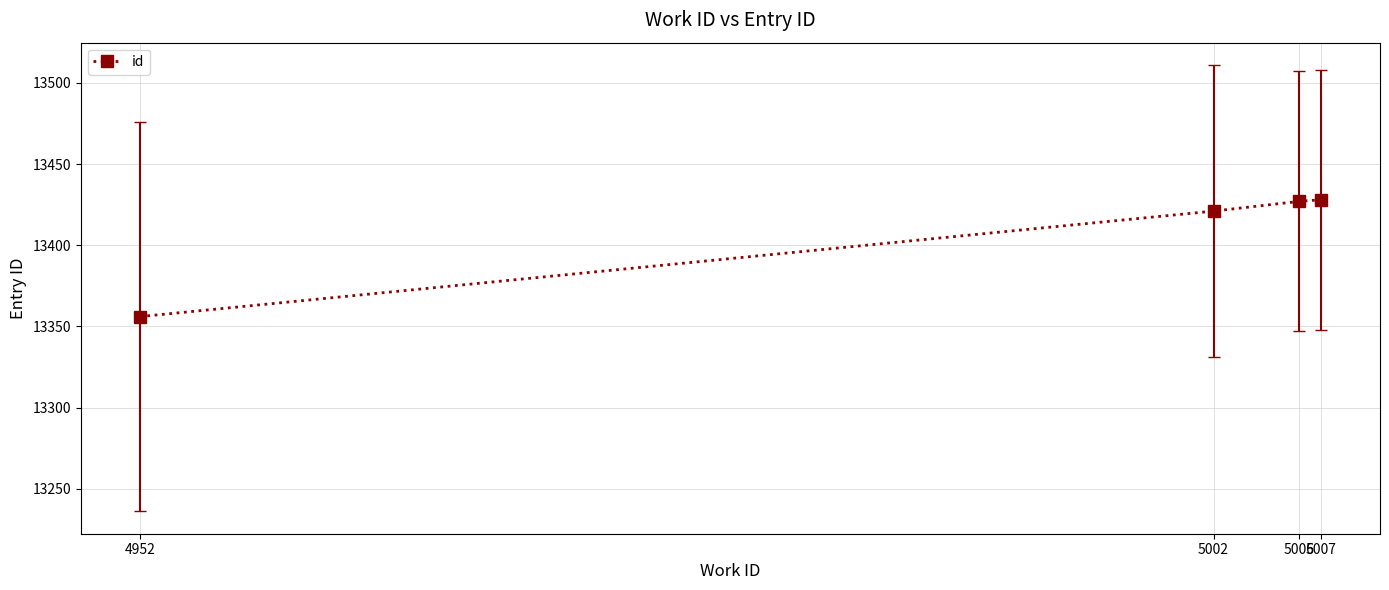

Where is the data nearest to the value 13392?

5002